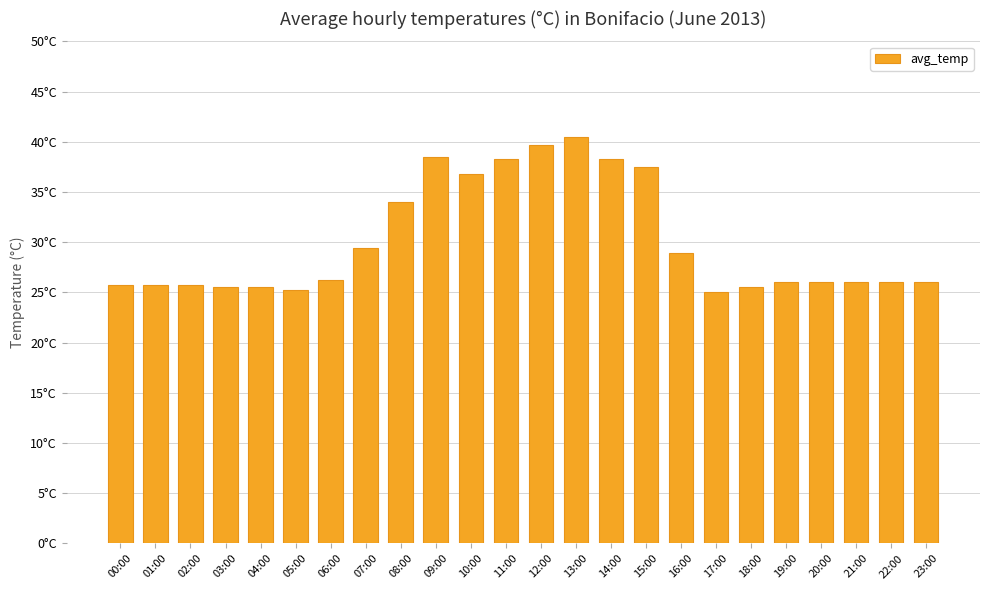

Reading left to right, transcribe all the data shown in this chart.

25.8	25.8	25.8	25.5	25.5	25.2	26.2	29.4	34.0	38.5	36.8	38.2	39.7	40.5	38.2	37.5	28.9	25.0	25.5	26.0	26.0	26.0	26.0	26.0